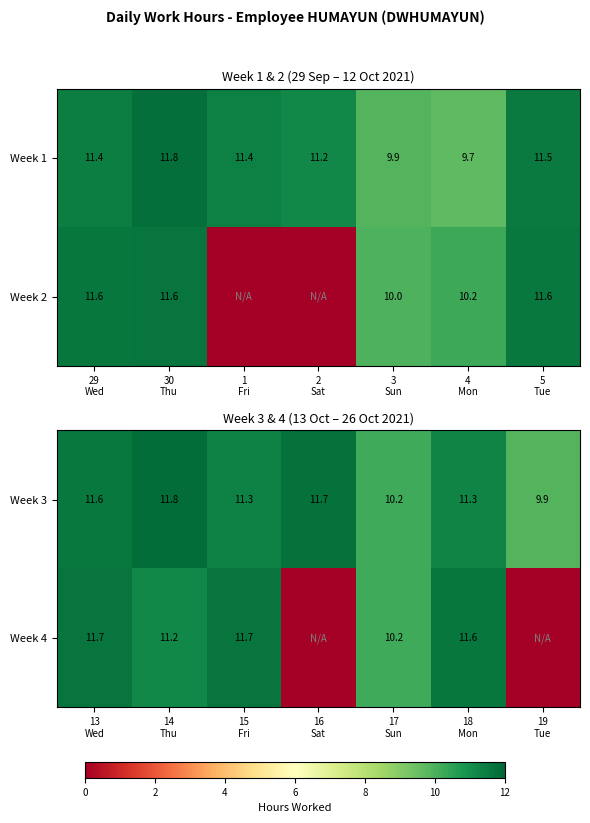

What is the sum of all Week 3 values?

77.8